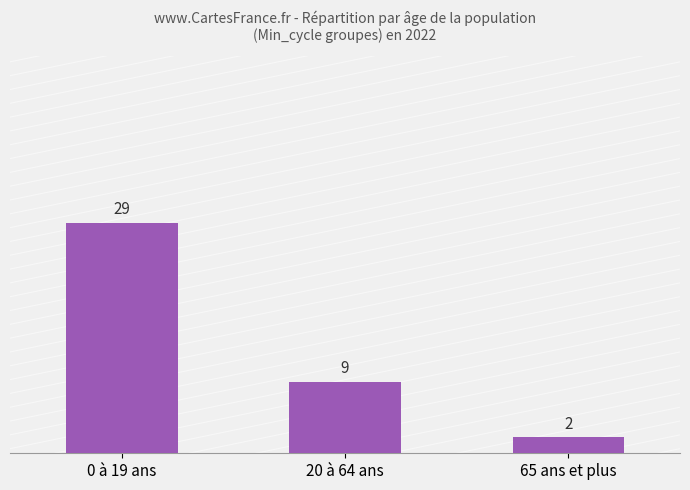

What is the approximate value at 0 à 19 ans?

29